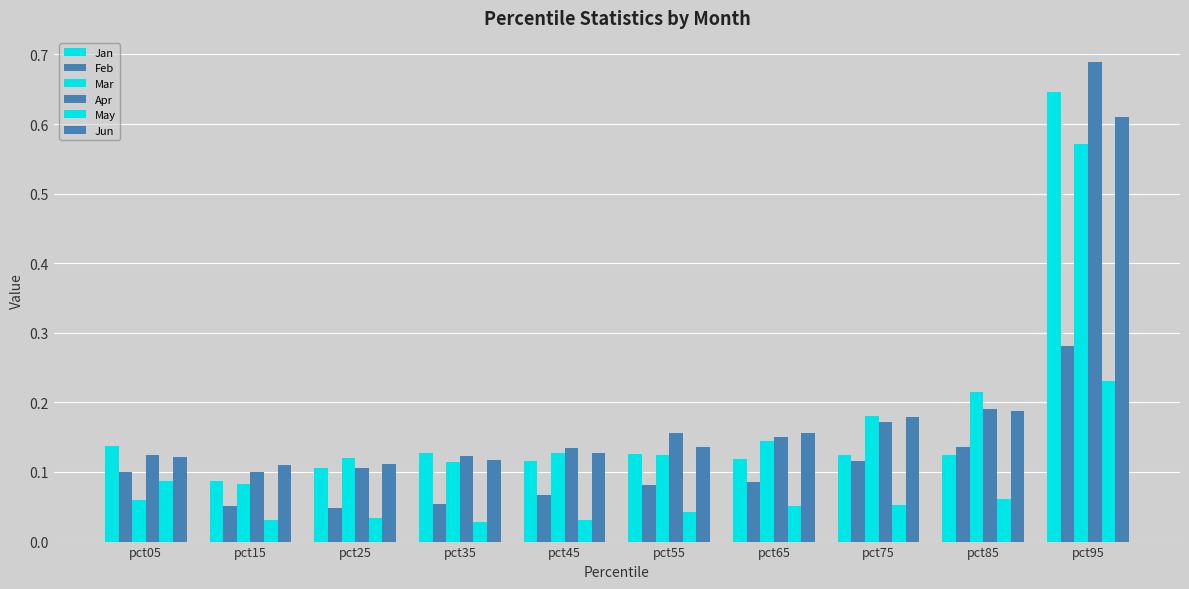

Reading left to right, extract all data points from this chart.

Jan: pct05=0.1	pct15=0.1	pct25=0.1	pct35=0.1	pct45=0.1	pct55=0.1	pct65=0.1	pct75=0.1	pct85=0.1	pct95=0.6
Feb: pct05=0.1	pct15=0.1	pct25=0.0	pct35=0.1	pct45=0.1	pct55=0.1	pct65=0.1	pct75=0.1	pct85=0.1	pct95=0.3
Mar: pct05=0.1	pct15=0.1	pct25=0.1	pct35=0.1	pct45=0.1	pct55=0.1	pct65=0.1	pct75=0.2	pct85=0.2	pct95=0.6
Apr: pct05=0.1	pct15=0.1	pct25=0.1	pct35=0.1	pct45=0.1	pct55=0.2	pct65=0.1	pct75=0.2	pct85=0.2	pct95=0.7
May: pct05=0.1	pct15=0.0	pct25=0.0	pct35=0.0	pct45=0.0	pct55=0.0	pct65=0.1	pct75=0.1	pct85=0.1	pct95=0.2
Jun: pct05=0.1	pct15=0.1	pct25=0.1	pct35=0.1	pct45=0.1	pct55=0.1	pct65=0.2	pct75=0.2	pct85=0.2	pct95=0.6